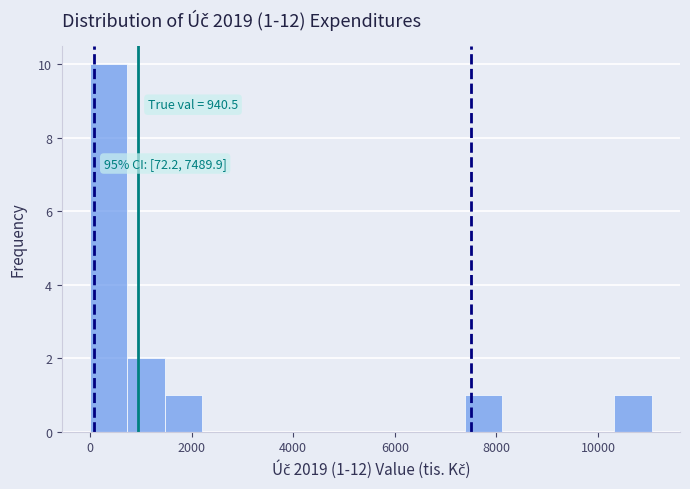

Around what value on the x-axis is the tallest bar? Give the approximate position of its centre, as read against the axis.

400